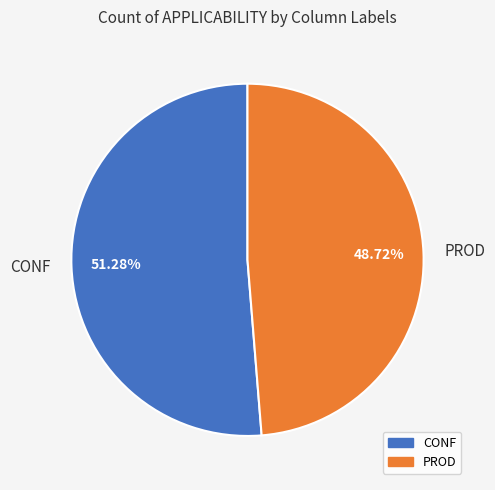

What percentage is the CONF slice, to the nearest percent?

51%